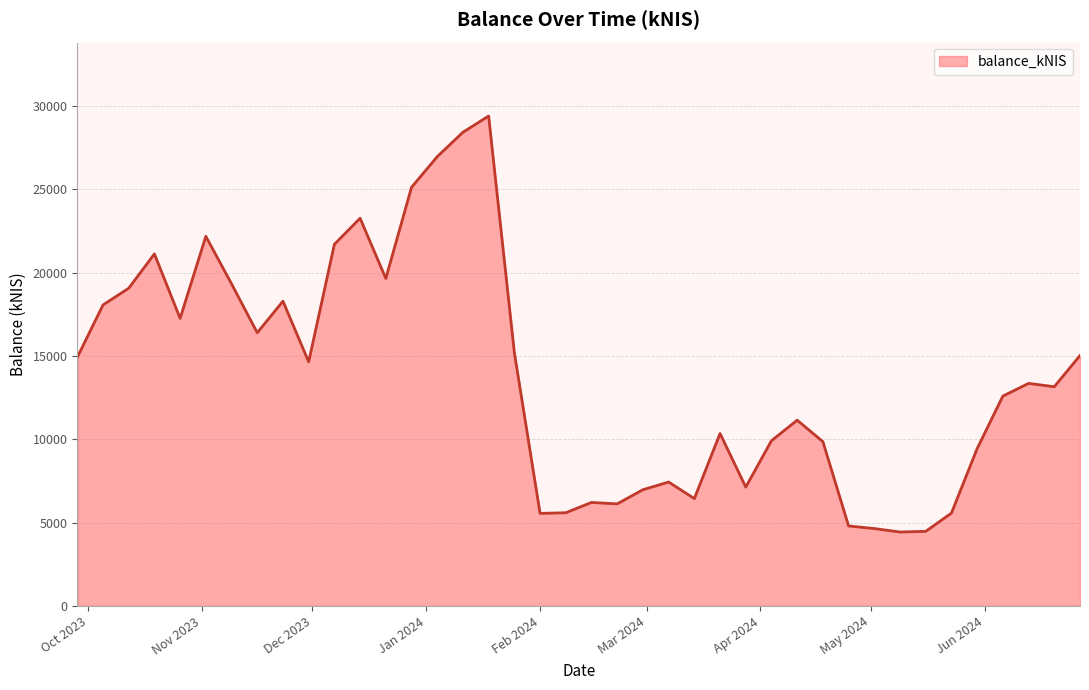

What is the difference between the maximum and minimum values?

24960.1